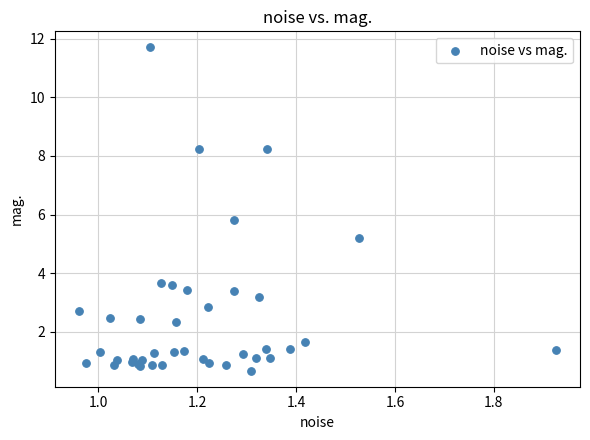

What Y value in the scatter plot is closest to 6?

5.8